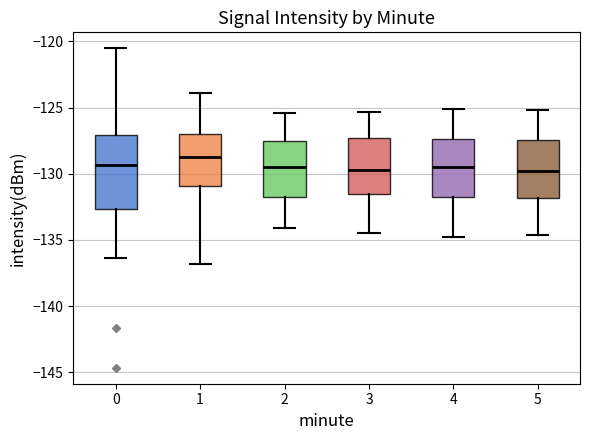

Reading left to right, transcribe this box plot: for each box, give where its median line is, the range the box spans, and where its two whiskers end, as read against the y-axis. The values are not printed on the chart, so give them approximately, as read against the axis.

0: median -129.5, box -132.5 to -127.0, whiskers -136.5 to -120.5
1: median -128.5, box -131.0 to -127.0, whiskers -137.0 to -124.0
2: median -129.5, box -131.5 to -127.5, whiskers -134.0 to -125.5
3: median -129.5, box -131.5 to -127.5, whiskers -134.5 to -125.5
4: median -129.5, box -132.0 to -127.5, whiskers -135.0 to -125.0
5: median -129.5, box -132.0 to -127.5, whiskers -134.5 to -125.0